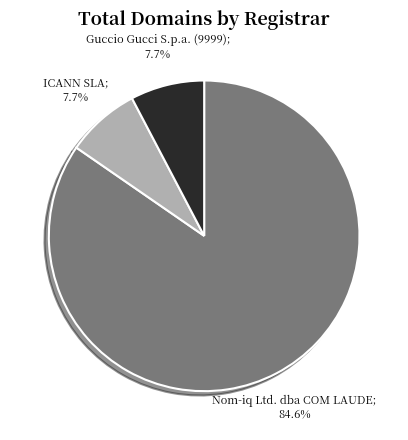

Is there a majority slice in this chart?

Yes